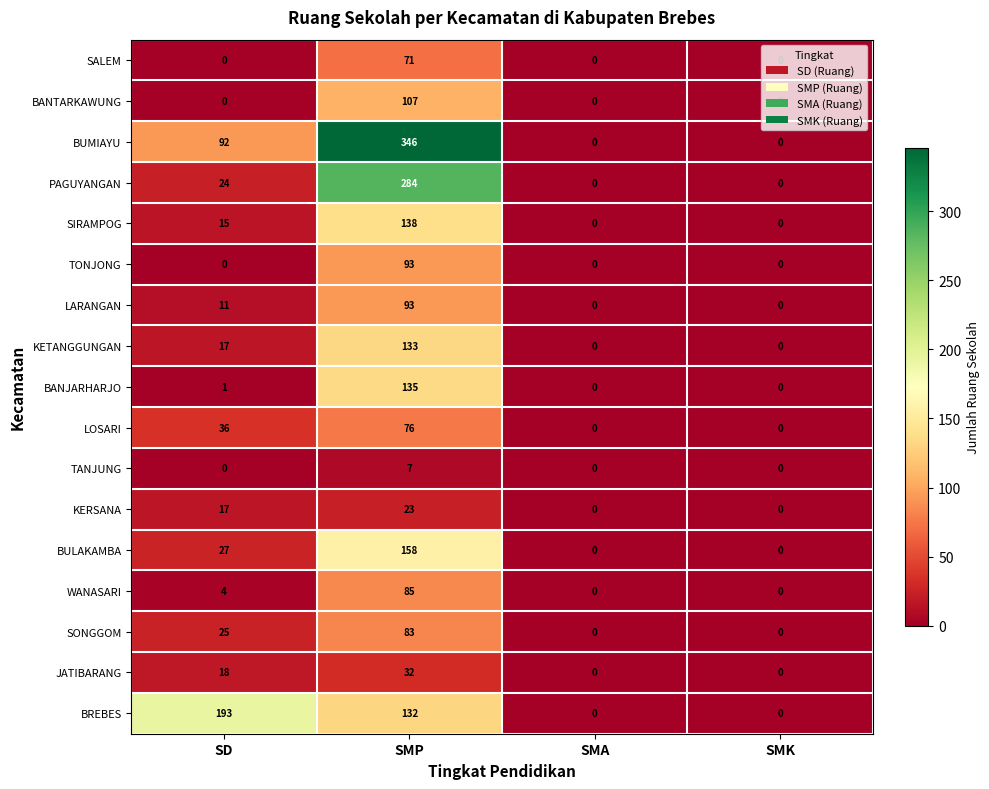

Which series has the largest total across all categories?

BUMIAYU